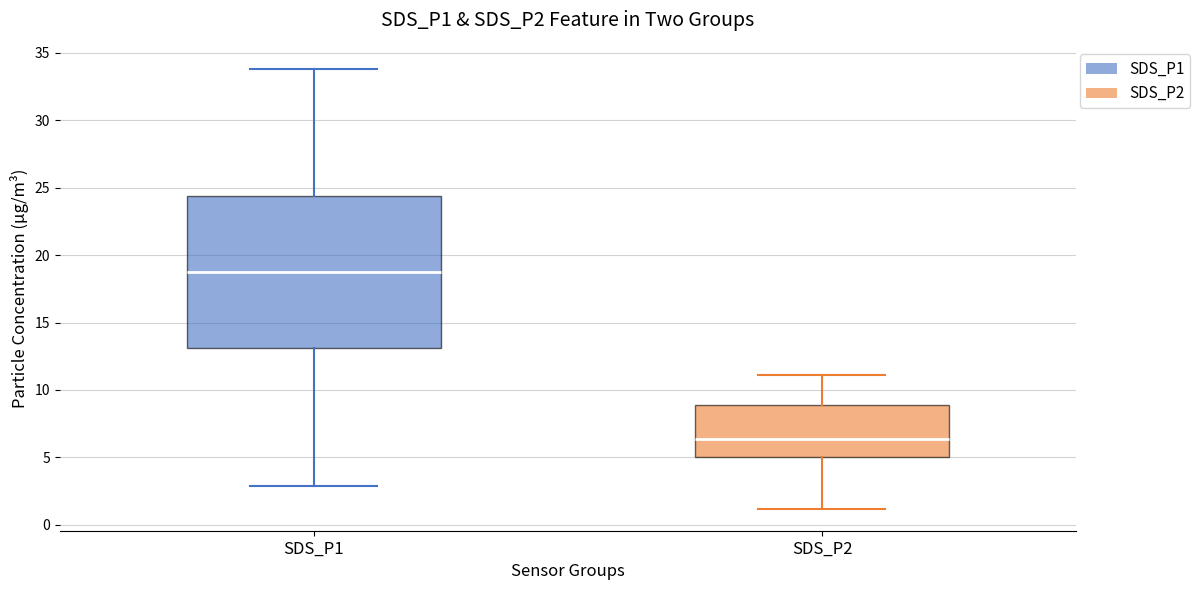

Where does the upper whisker of the box for SDS_P2 end on the y-axis? The values are not printed on the chart, so give them approximately, as read against the axis.

11.0